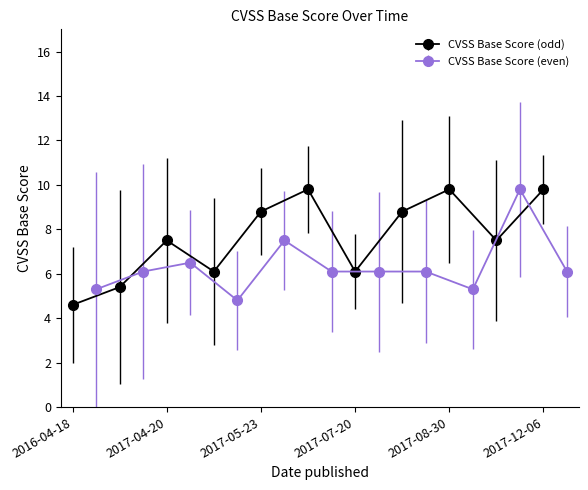

In CVSS Base Score (odd), how many points are lower than both neighbors (excluding endpoints)?

3